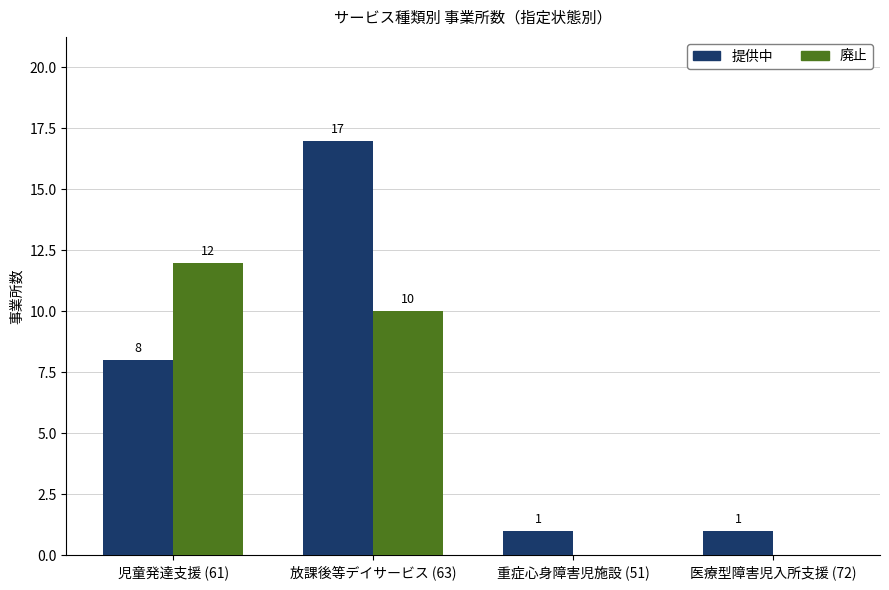

Is the value of 廃止 at 重症心身障害児施設 (51) greater than the value of 提供中 at 放課後等デイサービス (63)?

No